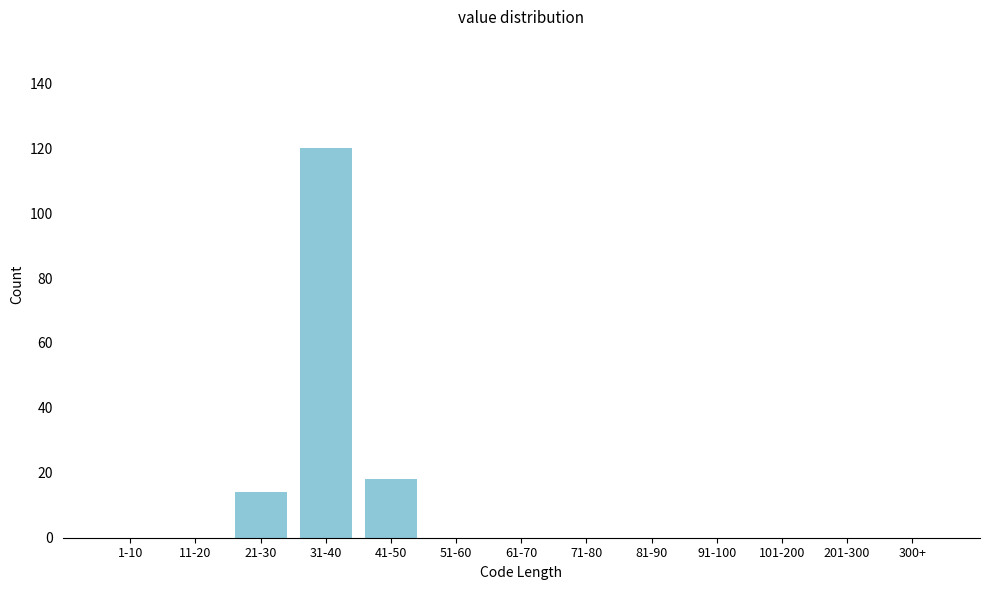

Reading right to left, extract all data points from this chart.

300+=0	201-300=0	101-200=0	91-100=0	81-90=0	71-80=0	61-70=0	51-60=0	41-50=18	31-40=120	21-30=14	11-20=0	1-10=0